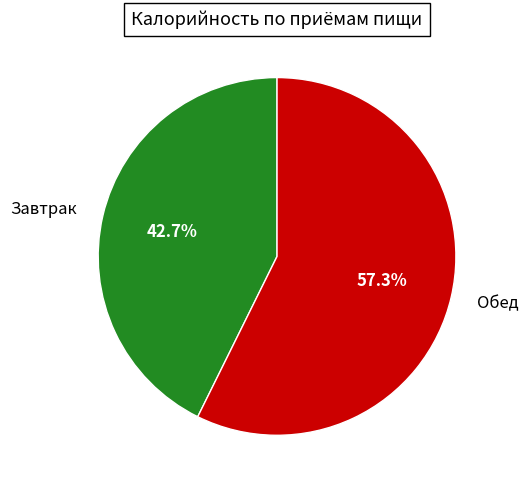

The Обед slice represents 69% of the pie. True or false?

False